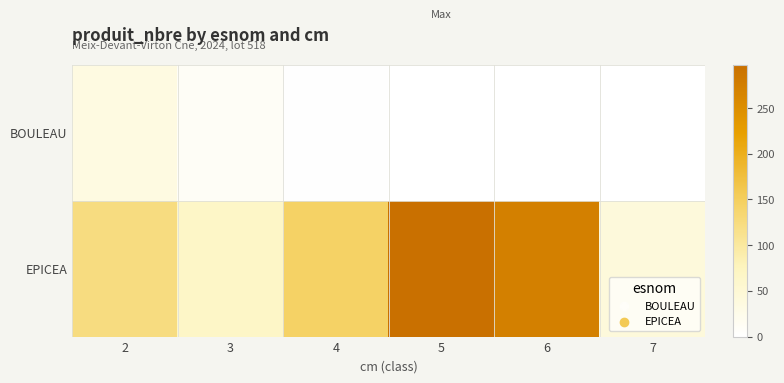

What is the difference between the highest and lowest values at 6?

271